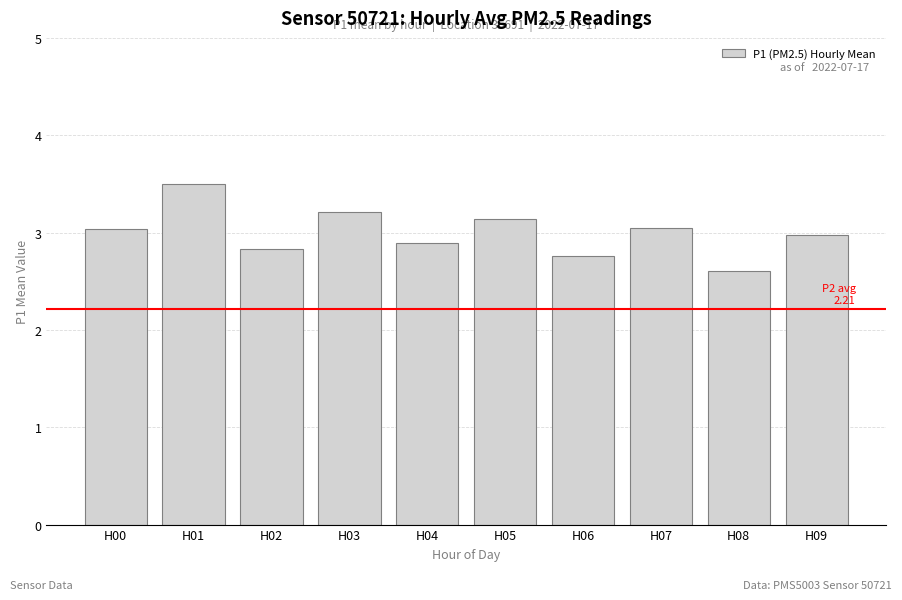

What is the value of the 6th bar from the left?

3.1